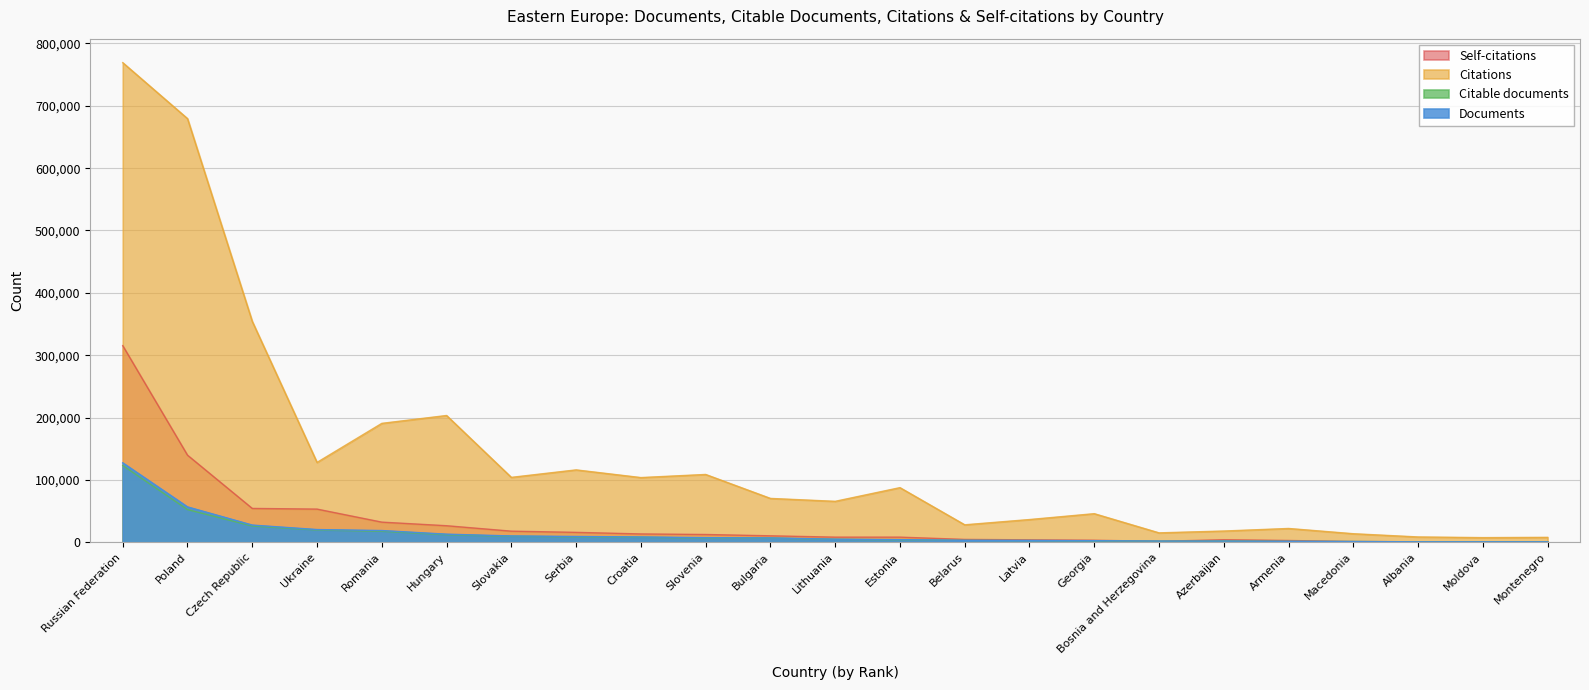

What is the spread (max minus min) of values at Hungary?

191329